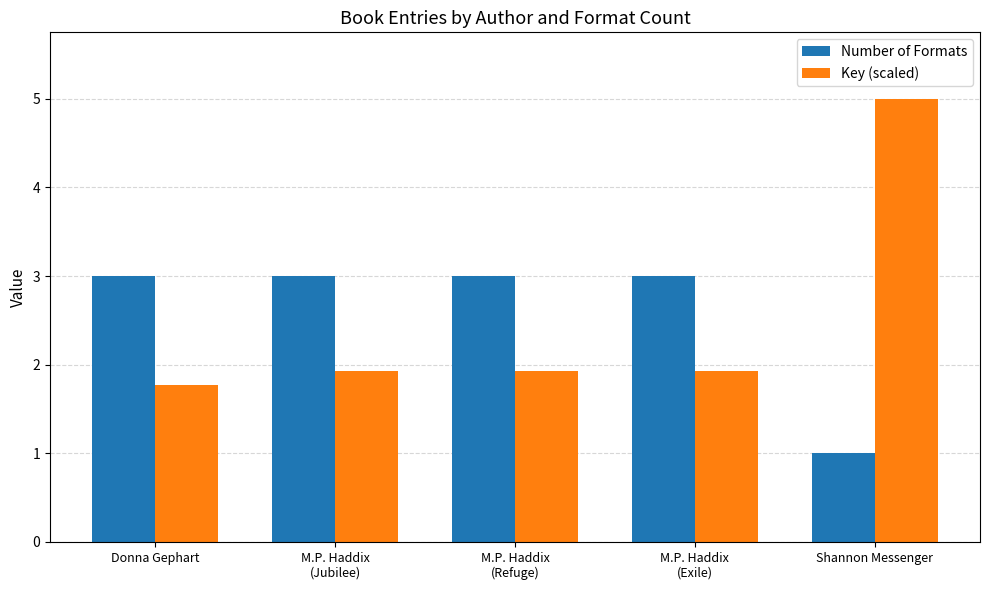

The Key (scaled) series shows 1.3 at M.P. Haddix
(Jubilee). True or false?

False